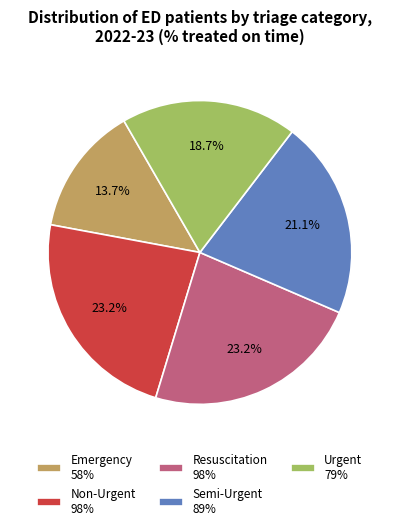

True or false: Resuscitation accounts for 23% of the total.

True